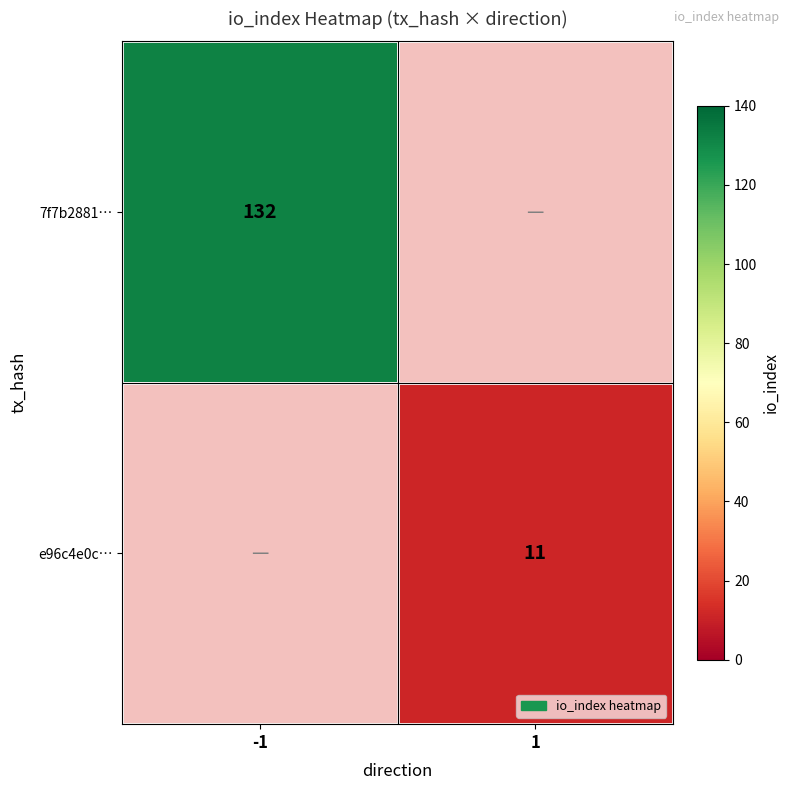

The e96c4e0c… series shows 11 at 1. True or false?

True